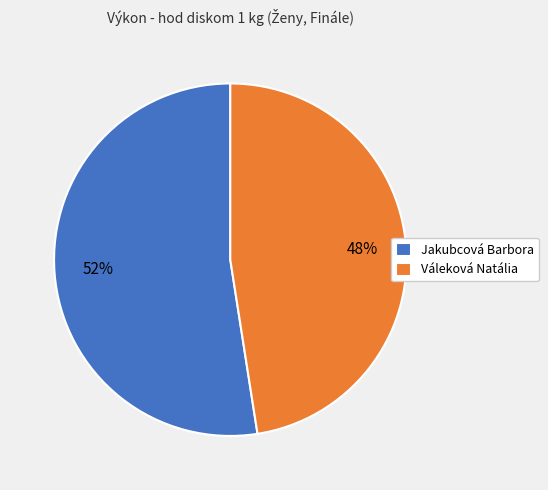

To the nearest percent, what percentage of the pie is Váleková Natália?

48%